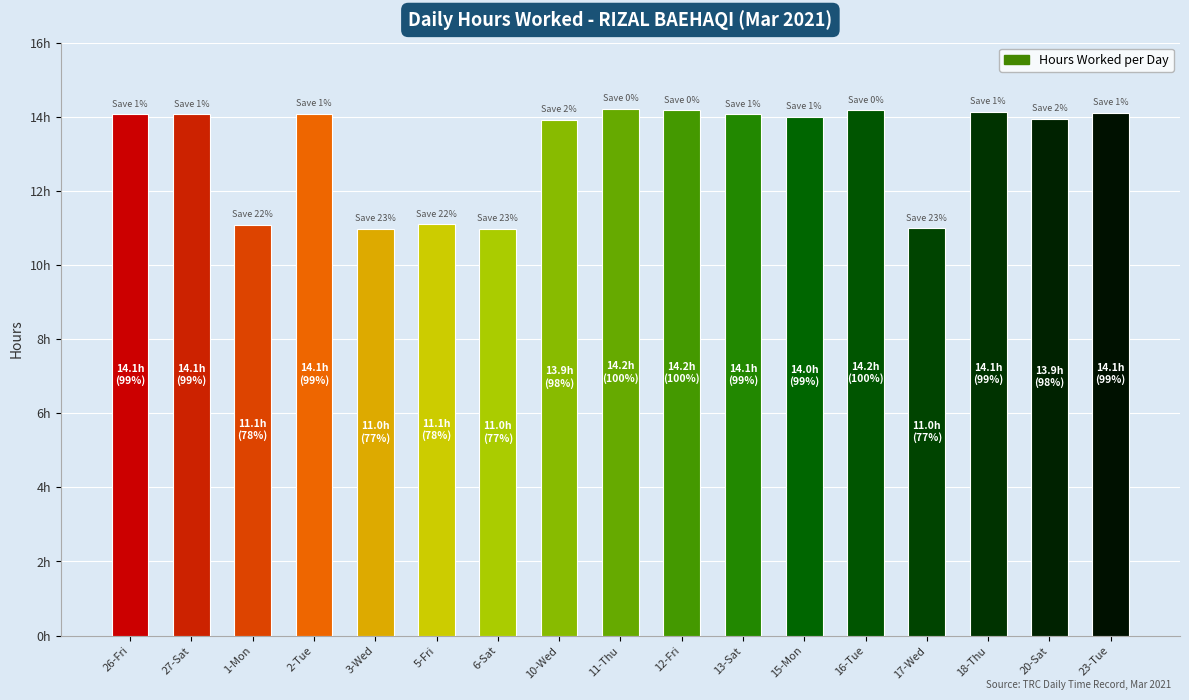

Reading left to right, transcribe all the data shown in this chart.

26-Fri=14.1	27-Sat=14.1	1-Mon=11.1	2-Tue=14.1	3-Wed=11.0	5-Fri=11.1	6-Sat=11.0	10-Wed=13.9	11-Thu=14.2	12-Fri=14.2	13-Sat=14.1	15-Mon=14.0	16-Tue=14.2	17-Wed=11.0	18-Thu=14.1	20-Sat=13.9	23-Tue=14.1